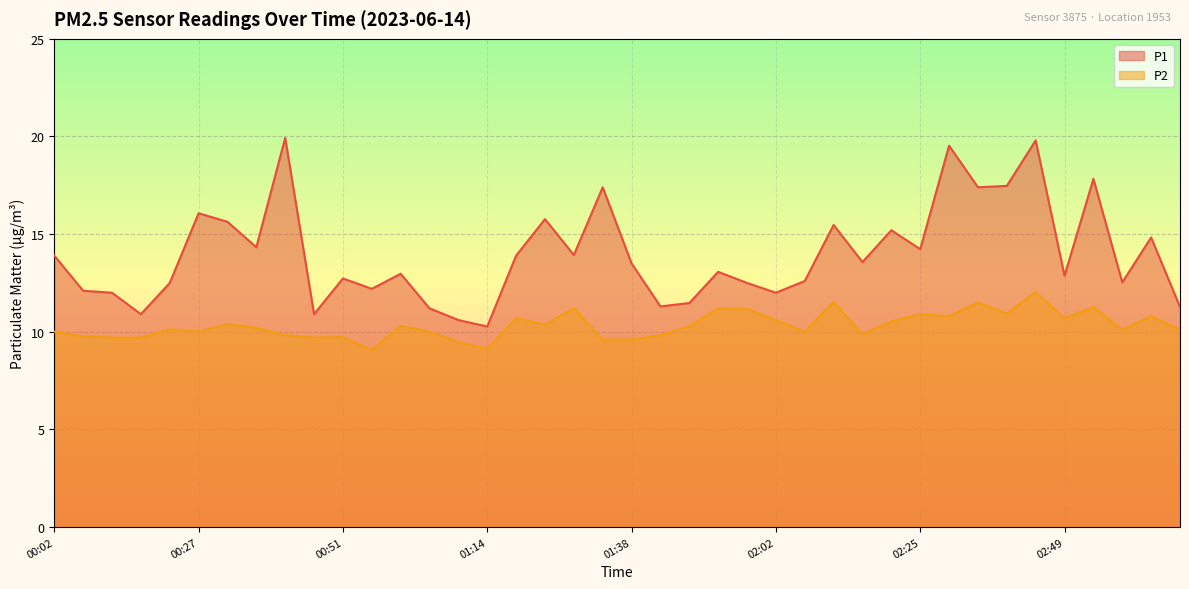

True or false: P1 and P2 cross at least once.

False